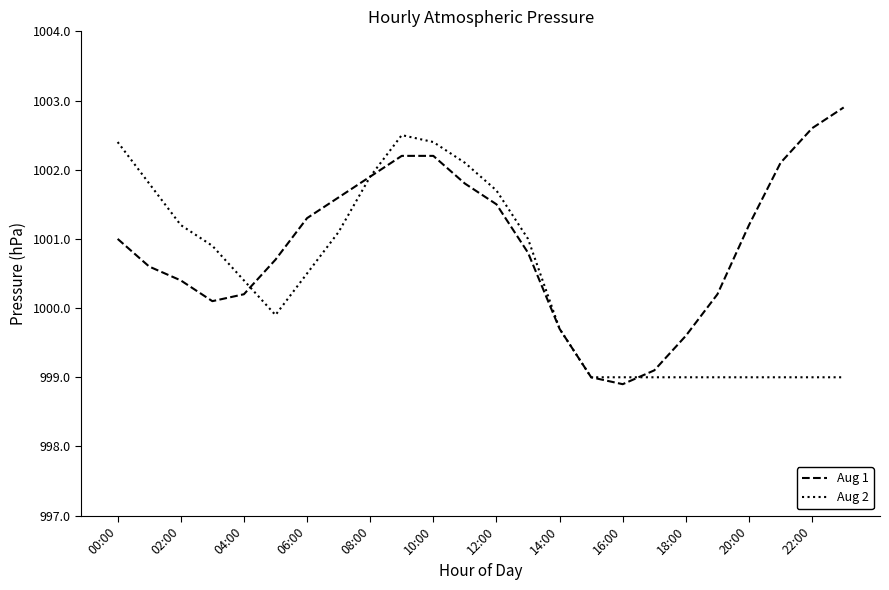

What is the greatest value displayed?

1002.9